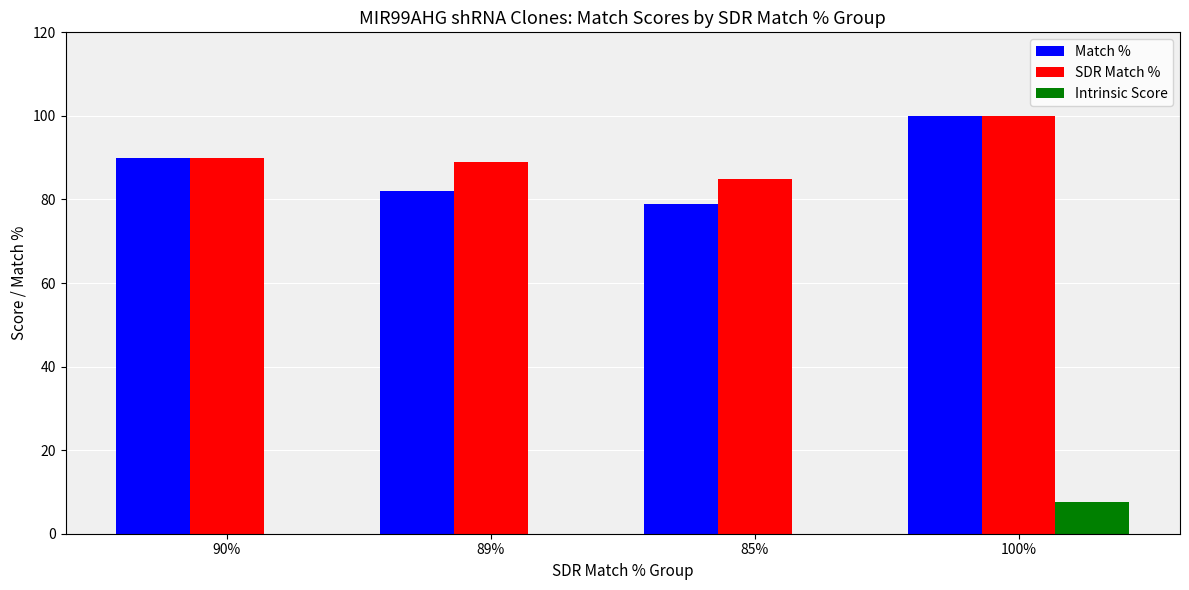

What is the difference between the SDR Match % values at 100% and 85%?

15.0